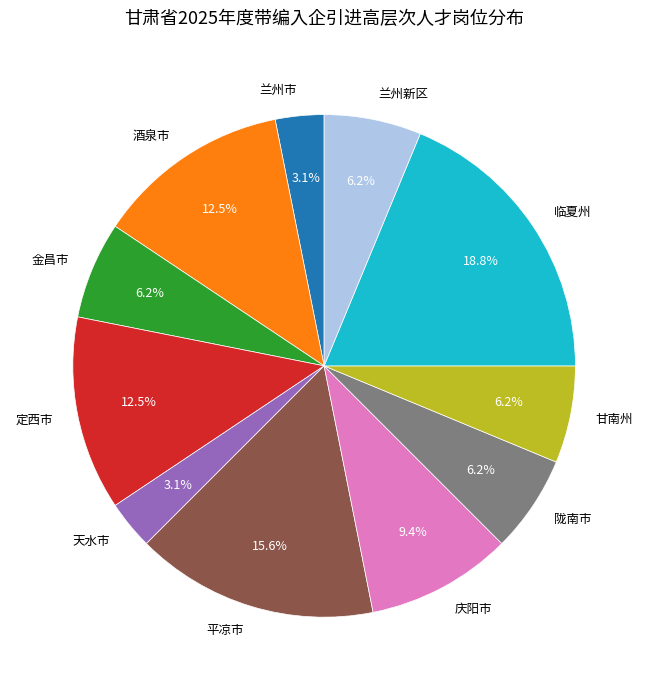

Is it true that 天水市 is 3% of the pie?

True